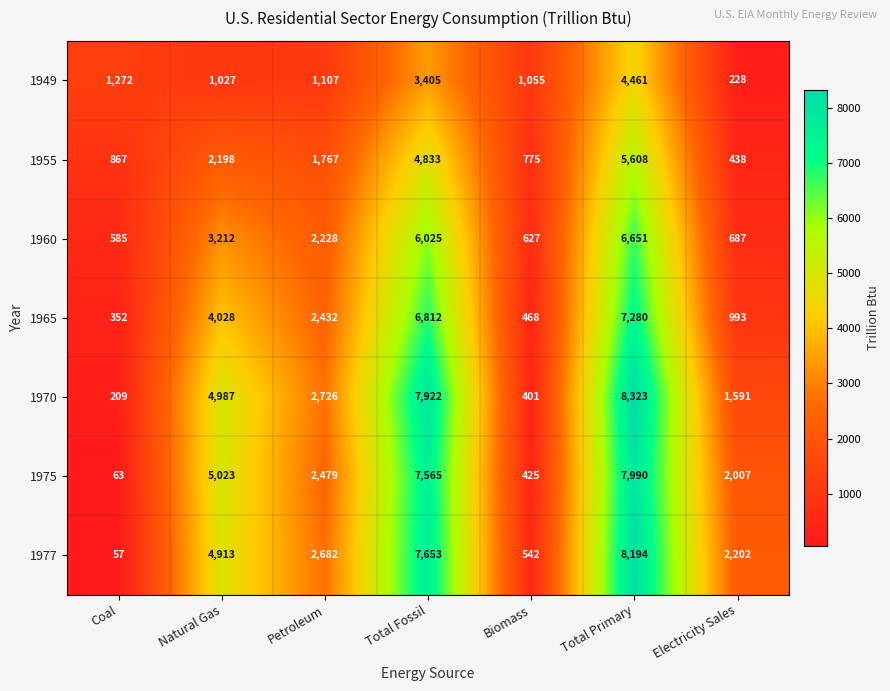

Is the value of 1965 at Coal greater than the value of 1970 at Natural Gas?

No